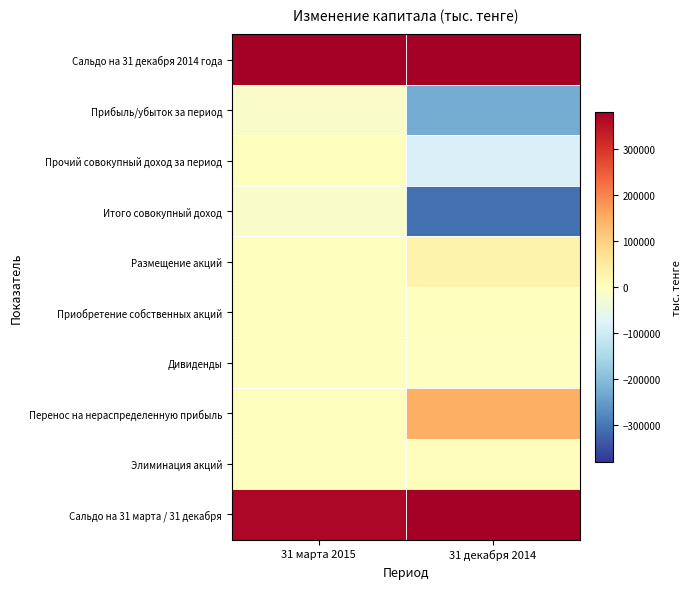

Which series has the largest total across all categories?

Сальдо на 31 декабря 2014 года